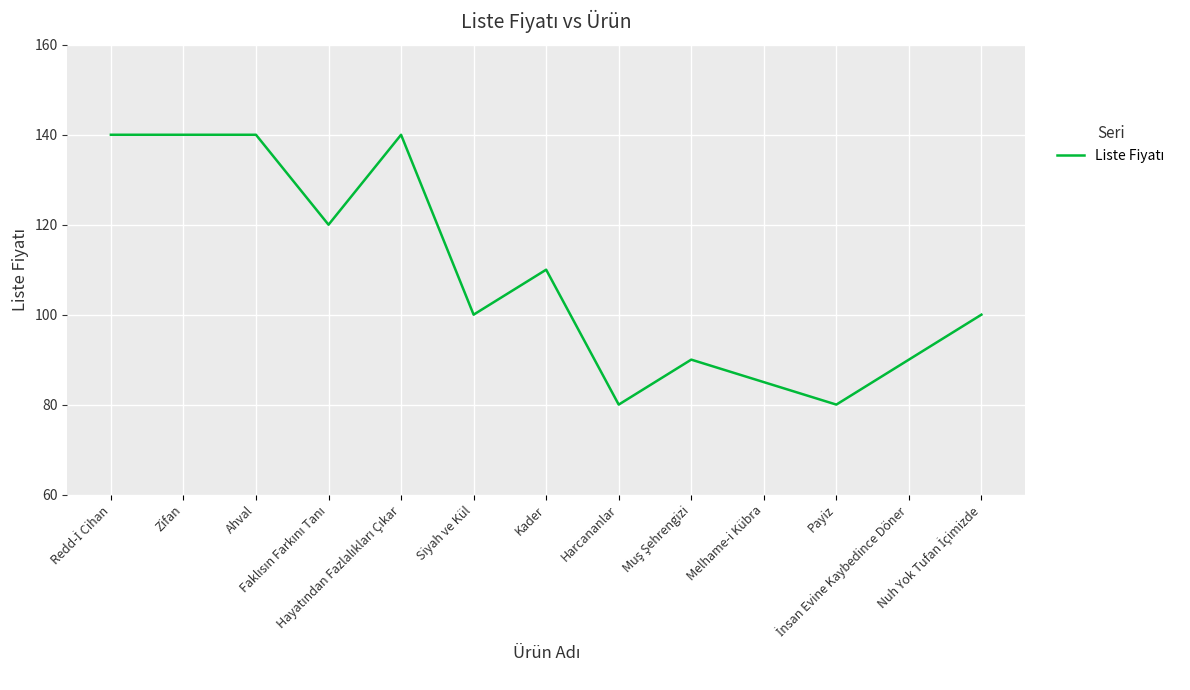

What is the difference between the maximum and minimum values?

60